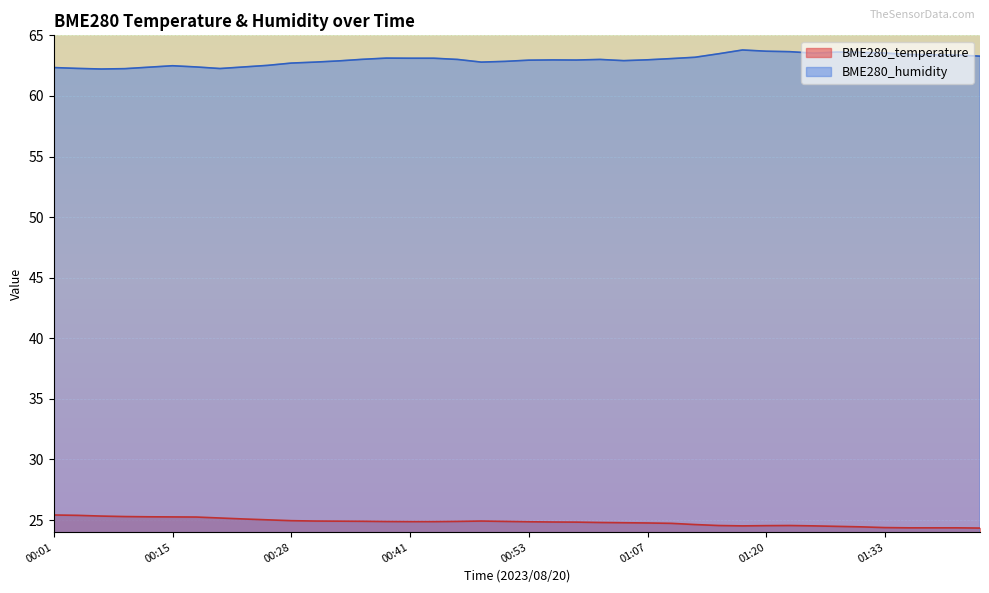

What is the difference between the maximum and minimum values in the BME280_temperature series?

1.1